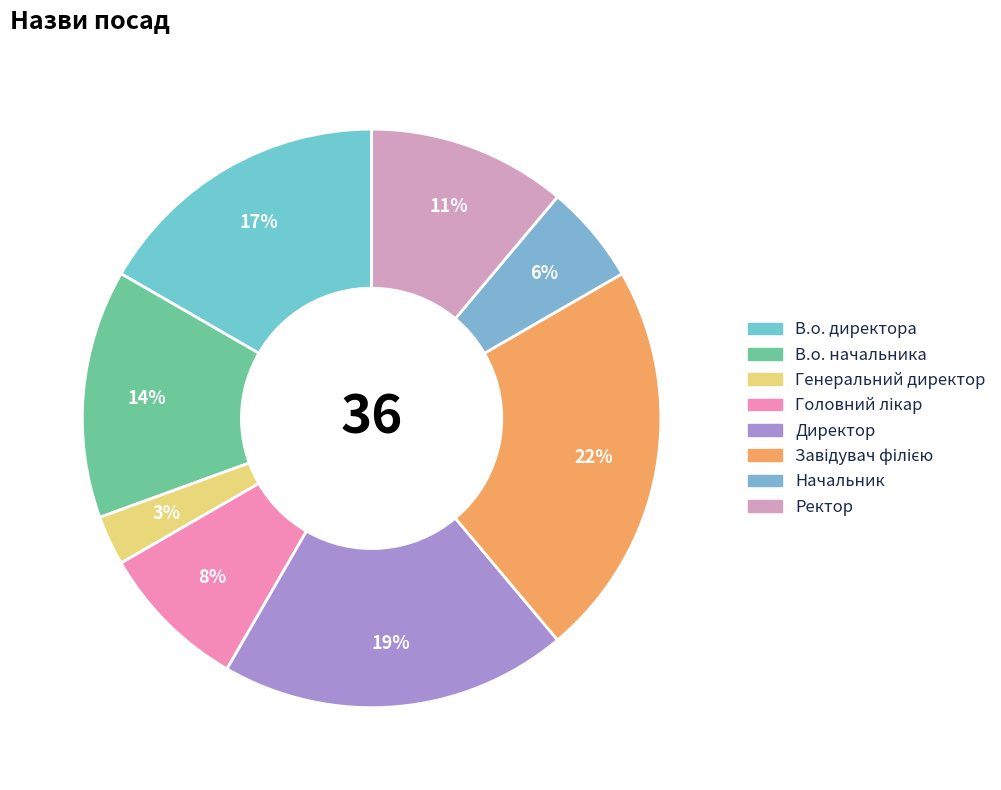

Does Генеральний директор account for over 50% of the chart?

No